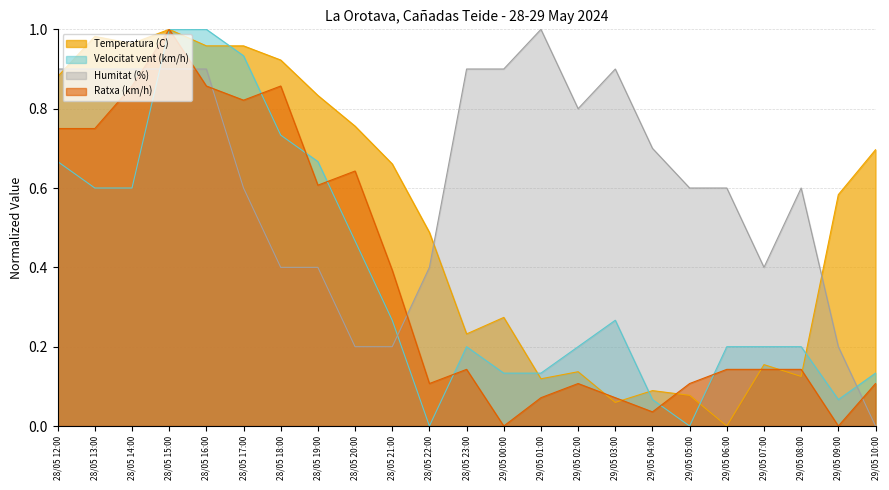

At which category is the sum across all series the highest?

28/05 15:00